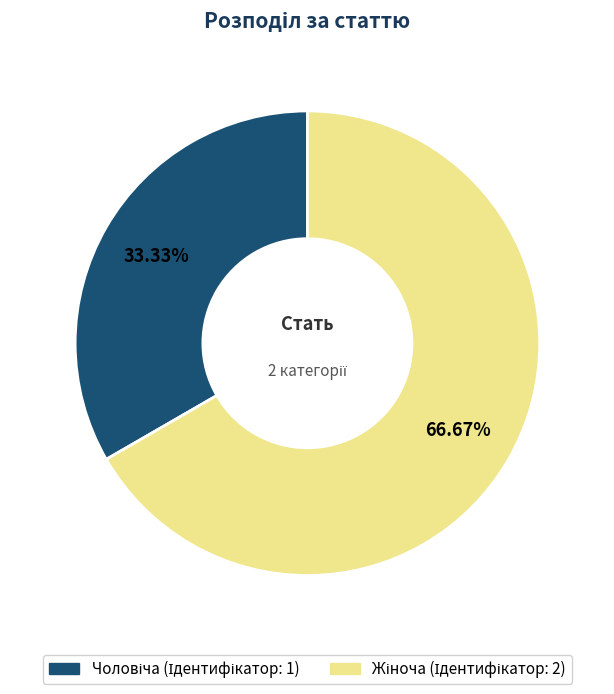

Does any single category account for the majority?

Yes